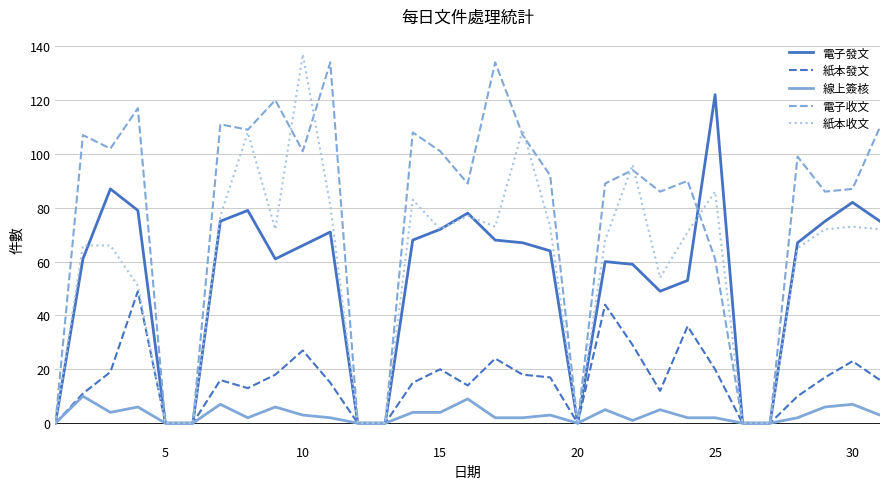

Which series has the largest total across all categories?

電子收文